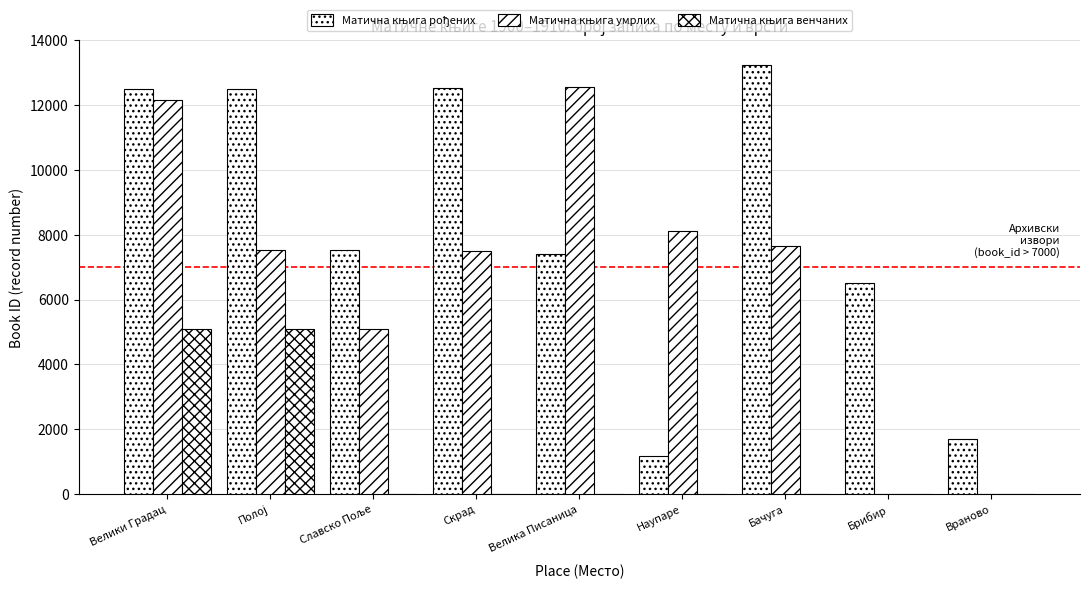

Rank the series by their maximum value, from lowest to highest.

Матична књига венчаних, Матична књига умрлих, Матична књига рођених